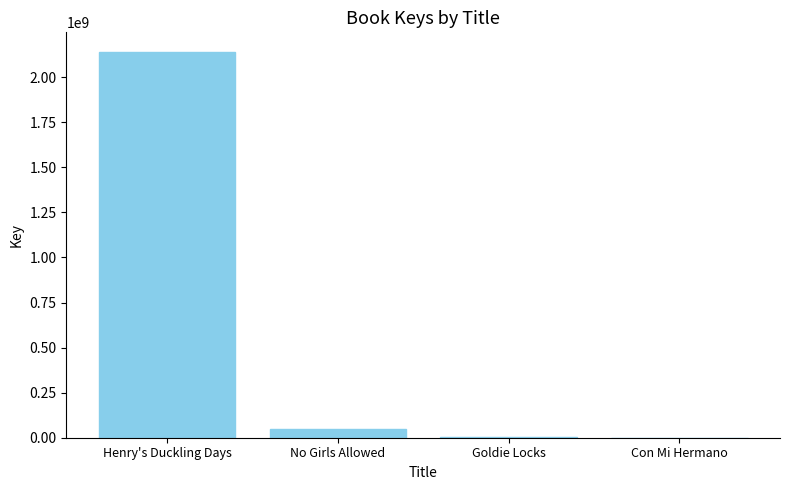

What is the difference between the values at Henry's Duckling Days and Con Mi Hermano?

2141946737